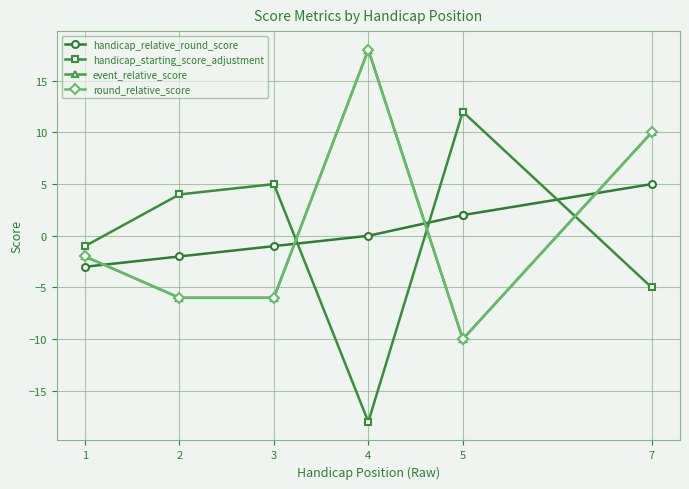

What is the total value across all series at 5?

-6